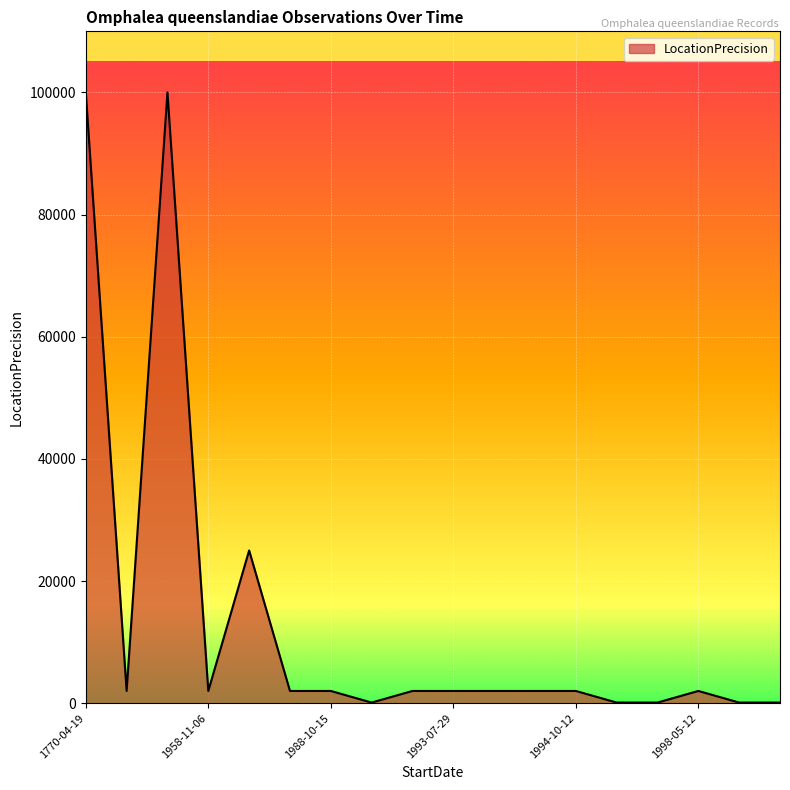

What is the difference between the maximum and minimum values?

99900